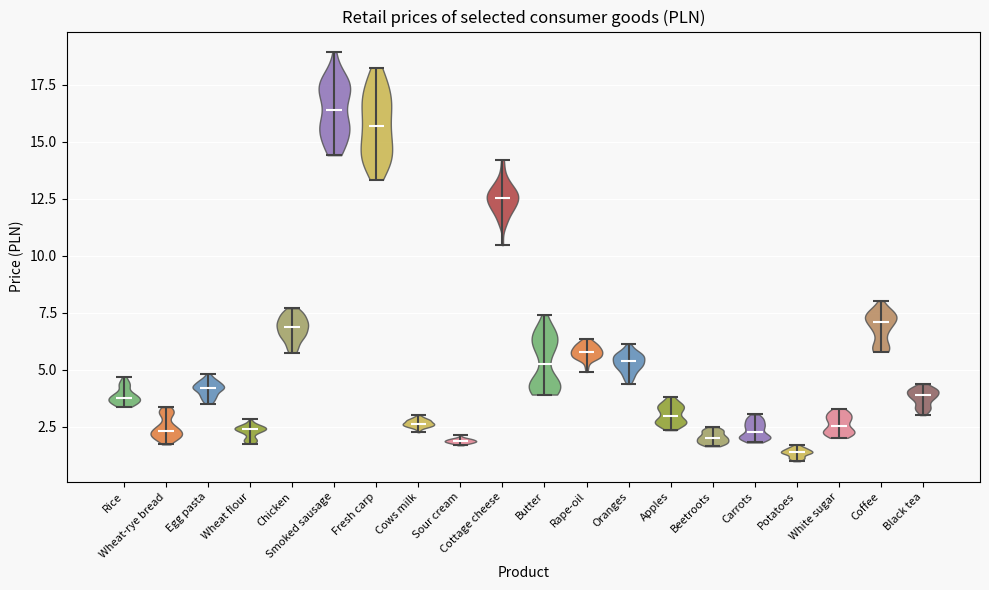

Reading left to right, read every violin against the y-axis: where its median line is, and the lowest and highest points it reaches. The values are not printed on the chart, so give them approximately, as read against the axis.

Rice: median line 4.0, lowest point 3.5, highest point 4.5
Wheat-rye bread: median line 2.5, lowest point 1.5, highest point 3.5
Egg pasta: median line 4.0, lowest point 3.5, highest point 5.0
Wheat flour: median line 2.5, lowest point 2.0, highest point 3.0
Chicken: median line 7.0, lowest point 6.0, highest point 7.5
Smoked sausage: median line 16.5, lowest point 14.5, highest point 19.0
Fresh carp: median line 15.5, lowest point 13.5, highest point 18.5
Cows milk: median line 2.5, lowest point 2.5, highest point 3.0
Sour cream: median line 2.0, lowest point 1.5, highest point 2.0
Cottage cheese: median line 12.5, lowest point 10.5, highest point 14.0
Butter: median line 5.5, lowest point 4.0, highest point 7.5
Rape-oil: median line 6.0, lowest point 5.0, highest point 6.5
Oranges: median line 5.5, lowest point 4.5, highest point 6.0
Apples: median line 3.0, lowest point 2.5, highest point 4.0
Beetroots: median line 2.0, lowest point 1.5, highest point 2.5
Carrots: median line 2.5, lowest point 2.0, highest point 3.0
Potatoes: median line 1.5, lowest point 1.0, highest point 1.5
White sugar: median line 2.5, lowest point 2.0, highest point 3.5
Coffee: median line 7.0, lowest point 6.0, highest point 8.0
Black tea: median line 4.0, lowest point 3.0, highest point 4.5